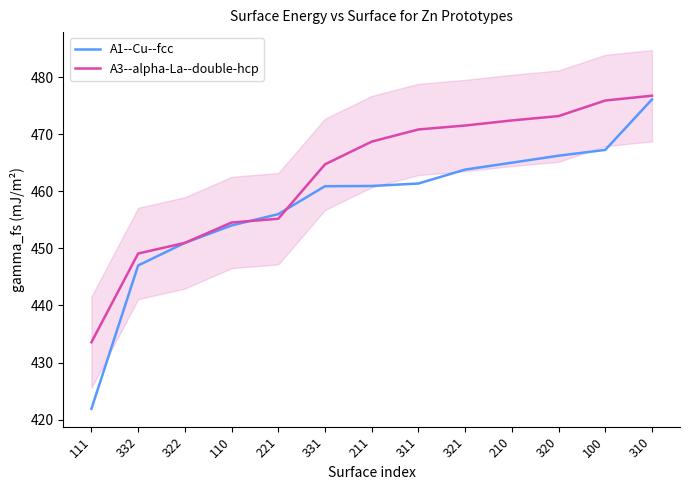

Reading left to right, transcribe all the data shown in this chart.

A1--Cu--fcc: 111=421.9	332=447.0	322=450.9	110=454.0	221=456.0	331=460.9	211=460.9	311=461.4	321=463.8	210=465.0	320=466.2	100=467.2	310=476.1
A3--alpha-La--double-hcp: 111=433.6	332=449.1	322=450.9	110=454.5	221=455.2	331=464.7	211=468.7	311=470.8	321=471.5	210=472.4	320=473.2	100=475.9	310=476.7